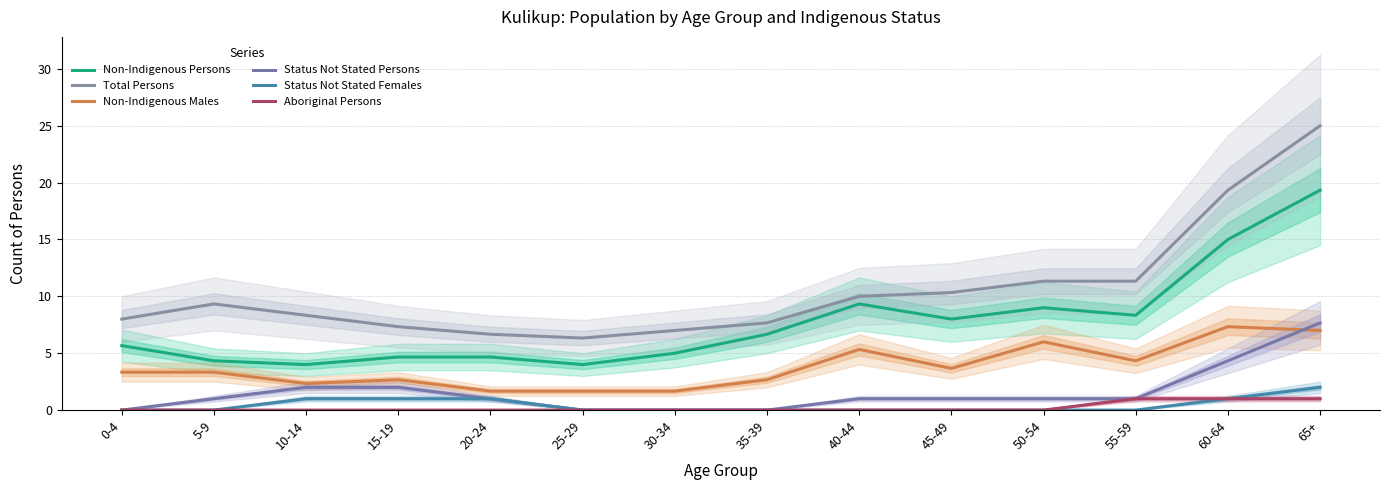

Reading left to right, transcribe all the data shown in this chart.

Non-Indigenous Persons: 0-4=5.7	5-9=4.3	10-14=4.0	15-19=4.7	20-24=4.7	25-29=4.0	30-34=5.0	35-39=6.7	40-44=9.3	45-49=8.0	50-54=9.0	55-59=8.3	60-64=15.0	65+=19.3
Total Persons: 0-4=8.0	5-9=9.3	10-14=8.3	15-19=7.3	20-24=6.7	25-29=6.3	30-34=7.0	35-39=7.7	40-44=10.0	45-49=10.3	50-54=11.3	55-59=11.3	60-64=19.3	65+=25.0
Non-Indigenous Males: 0-4=3.3	5-9=3.3	10-14=2.3	15-19=2.7	20-24=1.7	25-29=1.7	30-34=1.7	35-39=2.7	40-44=5.3	45-49=3.7	50-54=6.0	55-59=4.3	60-64=7.3	65+=7.0
Status Not Stated Persons: 0-4=0.0	5-9=1.0	10-14=2.0	15-19=2.0	20-24=1.0	25-29=0.0	30-34=0.0	35-39=0.0	40-44=1.0	45-49=1.0	50-54=1.0	55-59=1.0	60-64=4.3	65+=7.7
Status Not Stated Females: 0-4=0.0	5-9=0.0	10-14=1.0	15-19=1.0	20-24=1.0	25-29=0.0	30-34=0.0	35-39=0.0	40-44=0.0	45-49=0.0	50-54=0.0	55-59=0.0	60-64=1.0	65+=2.0
Aboriginal Persons: 0-4=0.0	5-9=0.0	10-14=0.0	15-19=0.0	20-24=0.0	25-29=0.0	30-34=0.0	35-39=0.0	40-44=0.0	45-49=0.0	50-54=0.0	55-59=1.0	60-64=1.0	65+=1.0